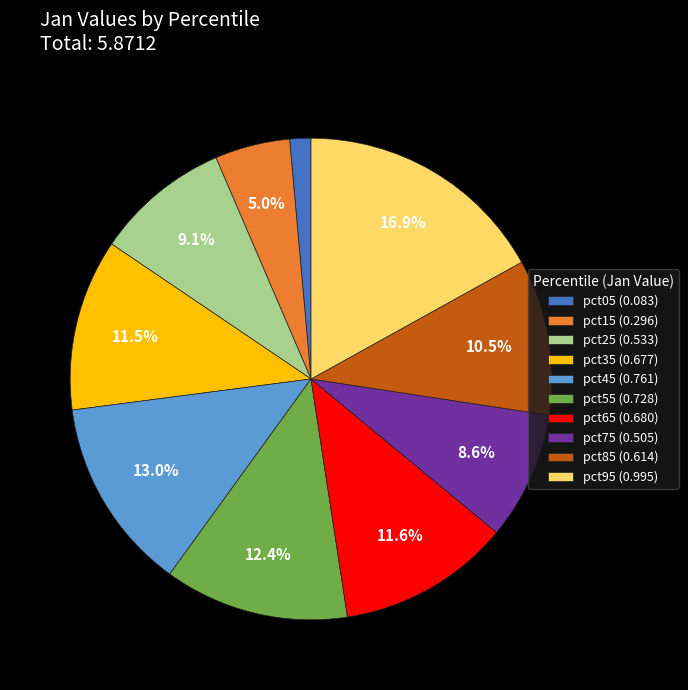

What is the largest slice in the pie chart?

pct95 (0.995)